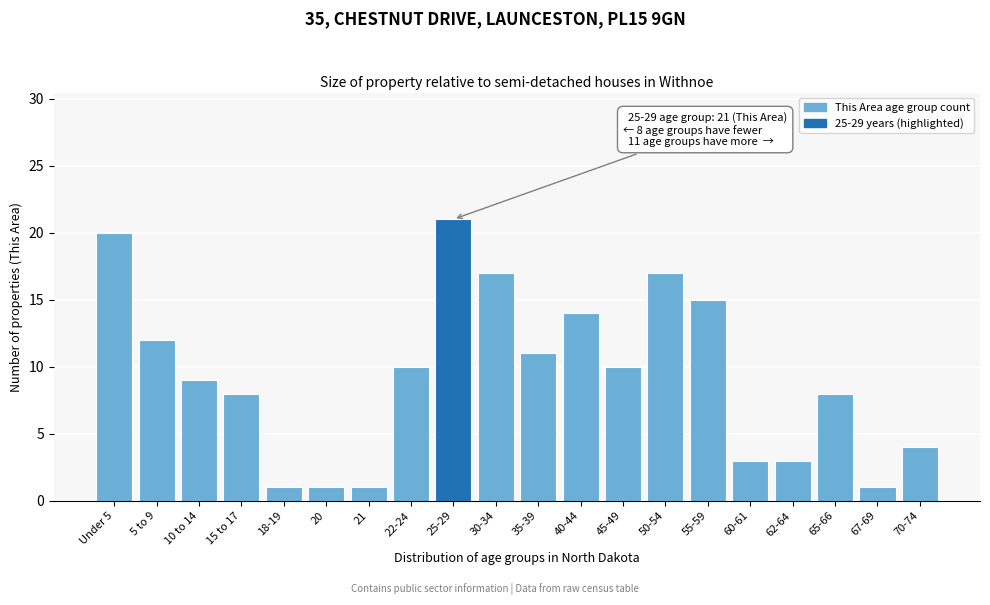

Reading left to right, transcribe all the data shown in this chart.

20	12	9	8	1	1	1	10	21	17	11	14	10	17	15	3	3	8	1	4